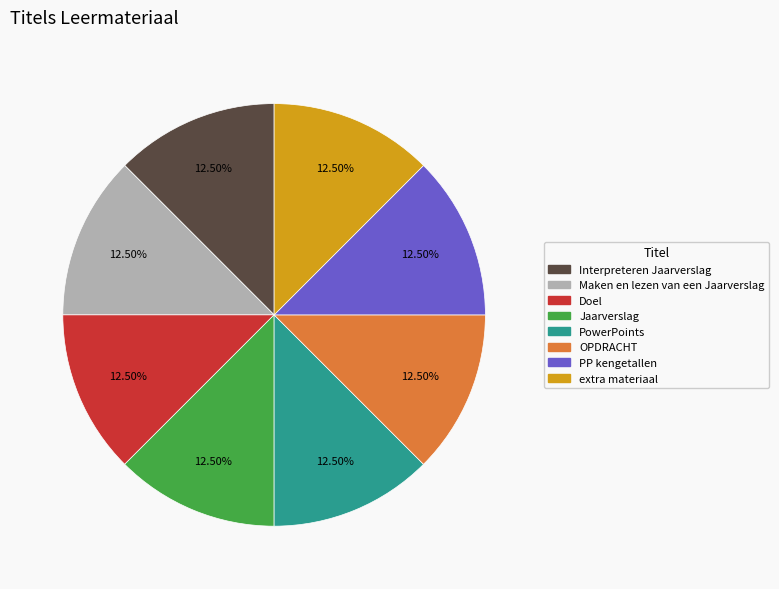

Is the sum of extra materiaal and Maken en lezen van een Jaarverslag greater than half?

No